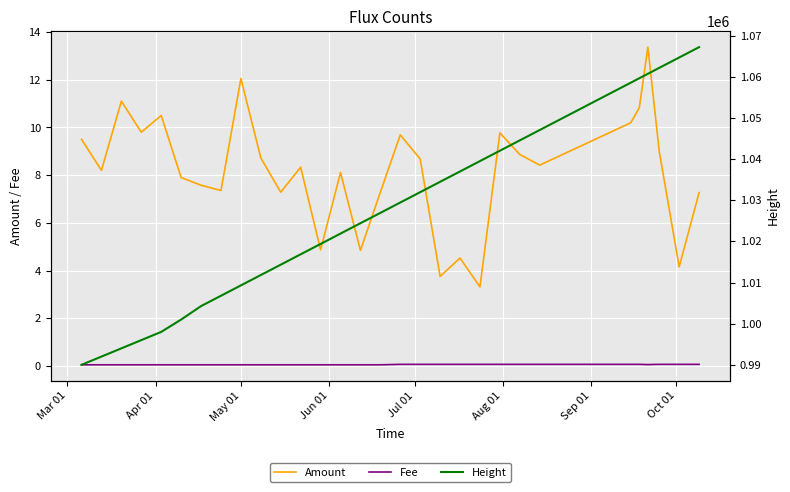

What is the average value of the Fee series?

0.1